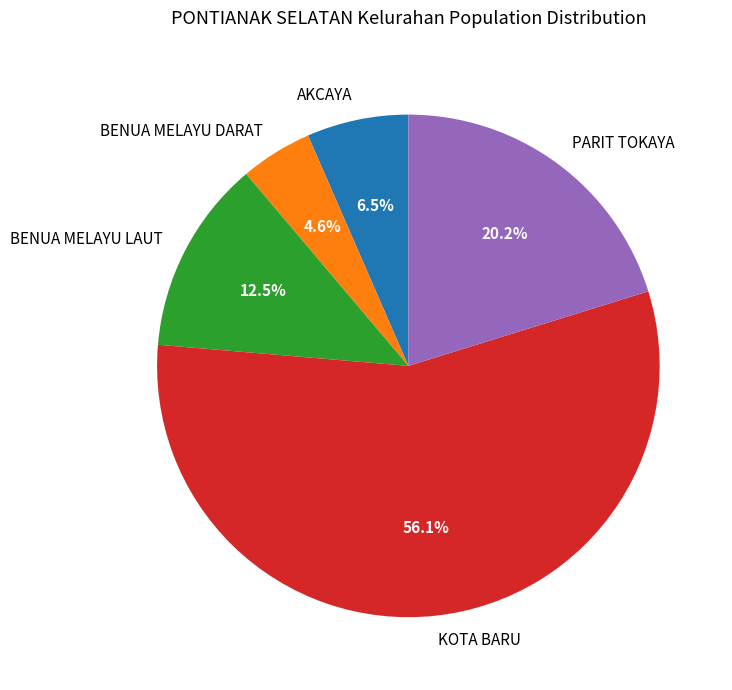

Is it true that KOTA BARU is 56% of the pie?

True